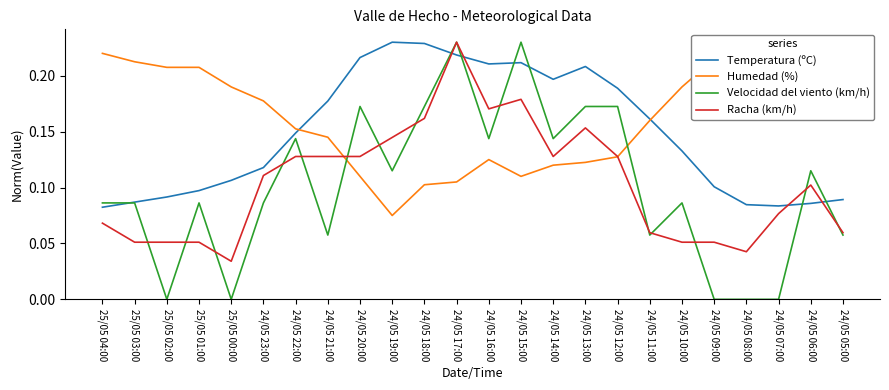

Between 24/05 07:00 and 24/05 17:00, which is larger?

24/05 17:00